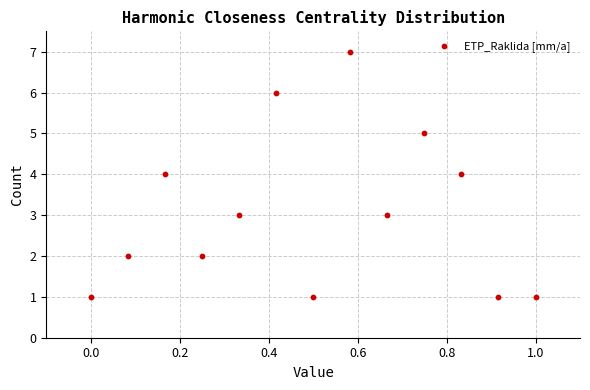

What is the range of Y values (max minus min)?

6